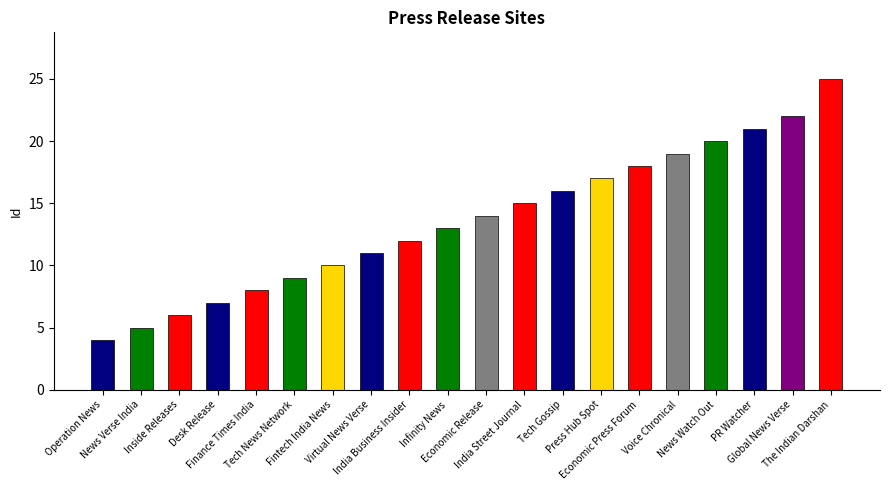

Are the bars horizontal?

No